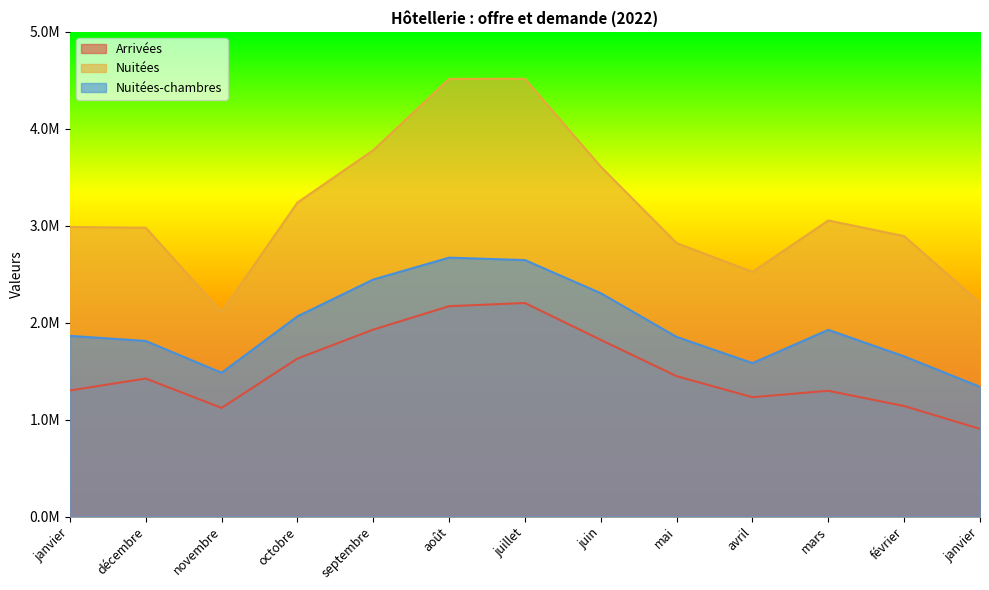

What is the label of the 1st point from the right?

janvier